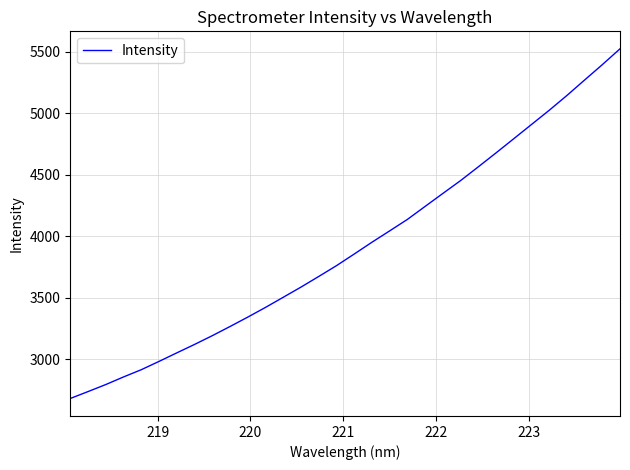

True or false: there are more than 2 points higher than both neighbors.

False